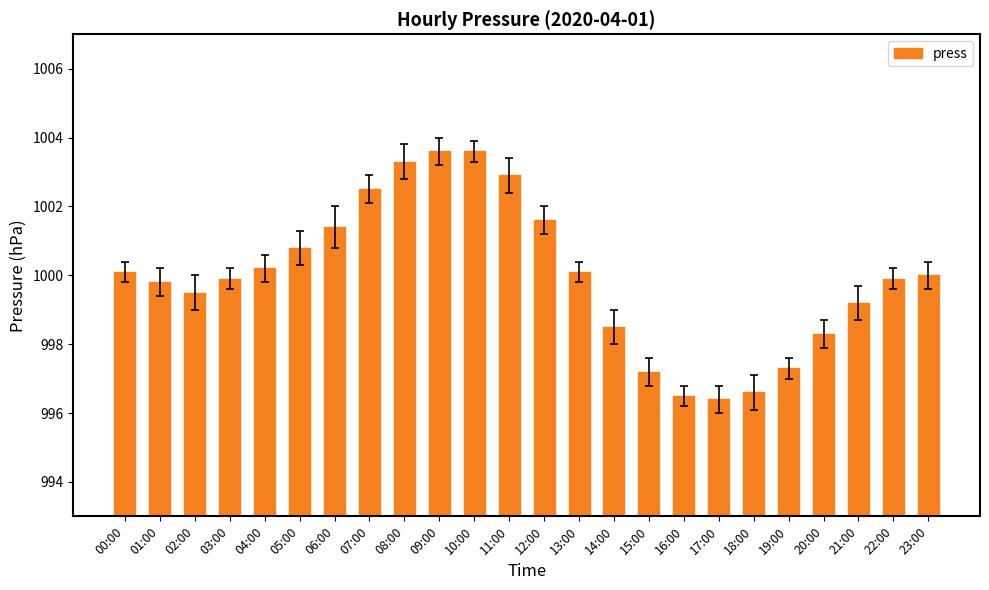

The chart shows a value of 201.2 at 16:00. True or false?

False